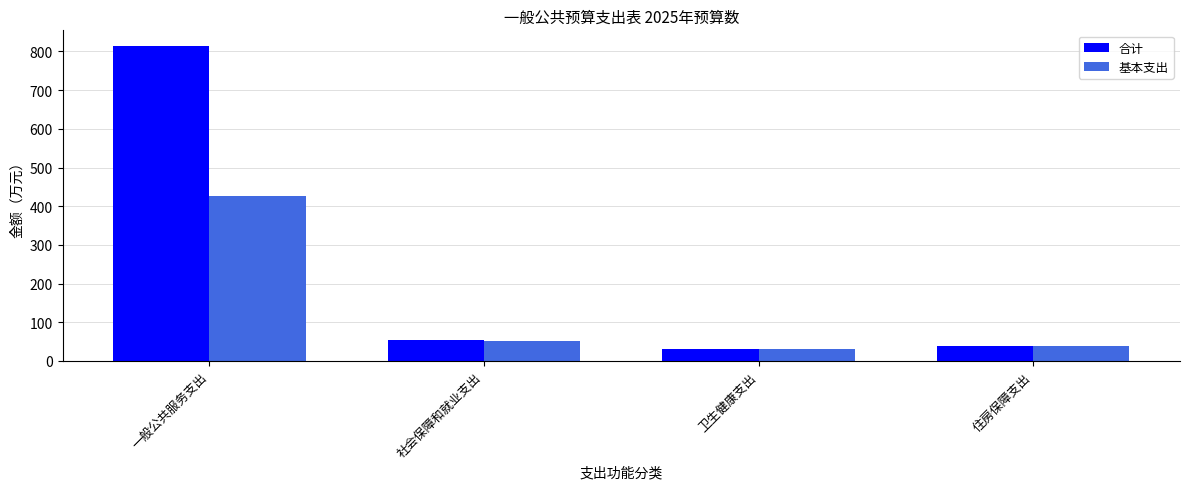

Are the bars horizontal?

No